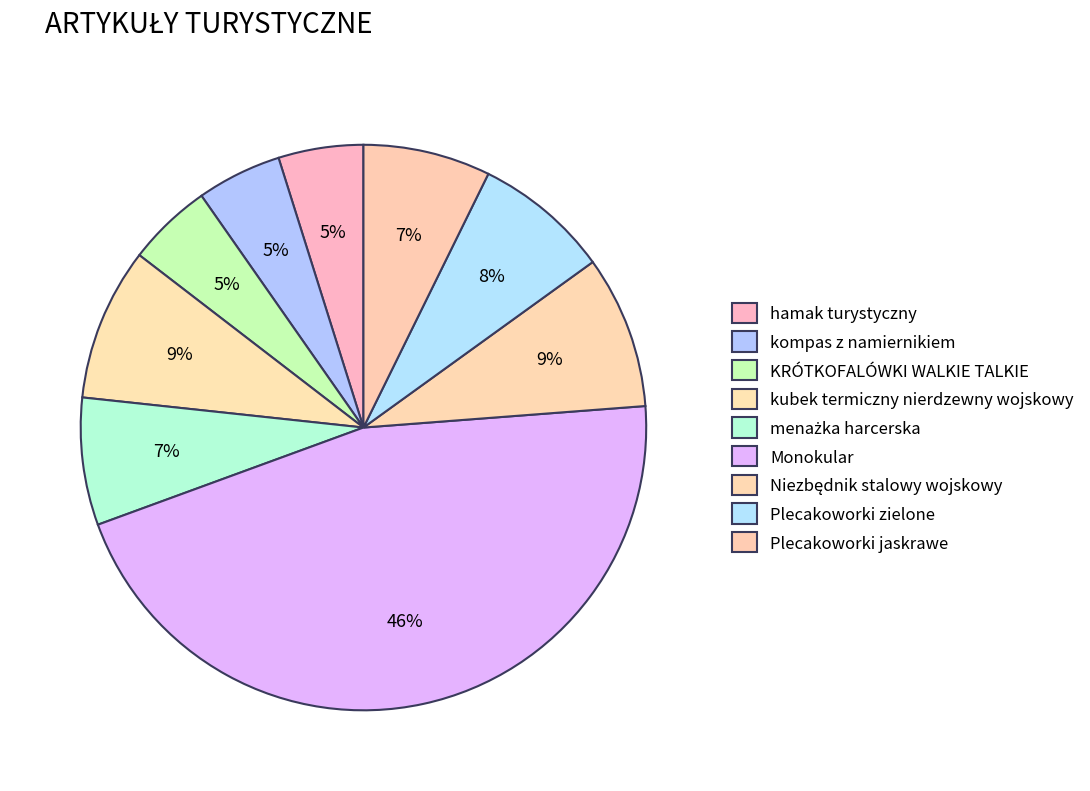

To the nearest percent, what portion does hamak turystyczny represent?

5%